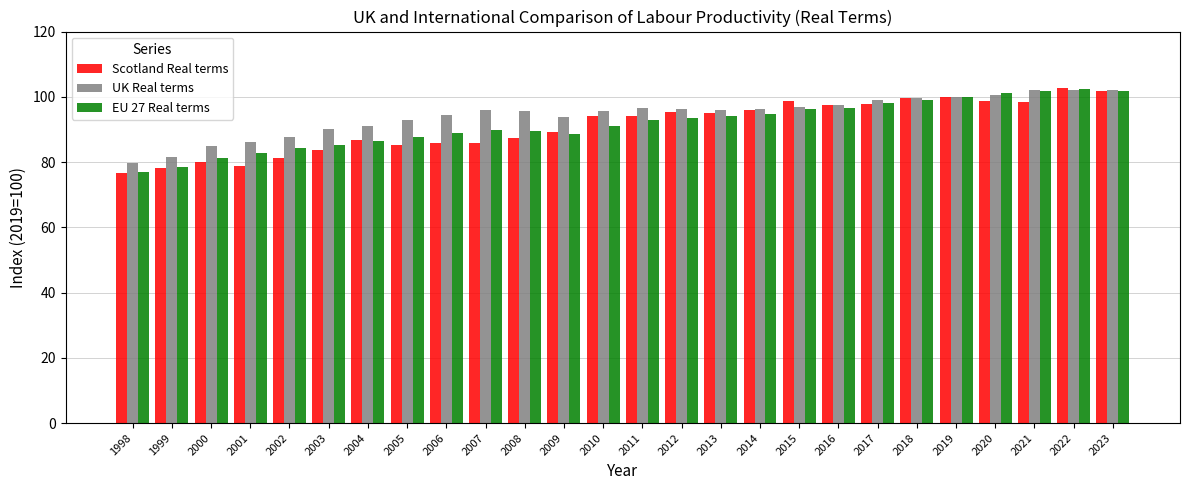

What is the difference between the second highest and minimum values in the UK Real terms series?

22.5